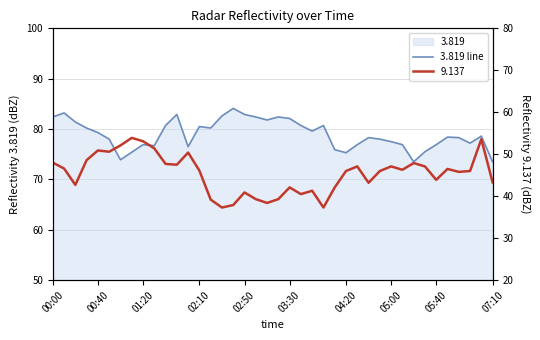

How many categories are shown in the chart?

40